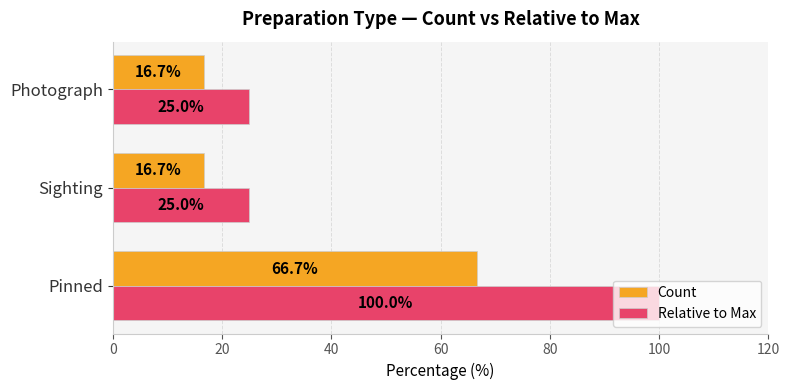

What is the difference between the maximum and minimum values in the Relative to Max series?

75.0